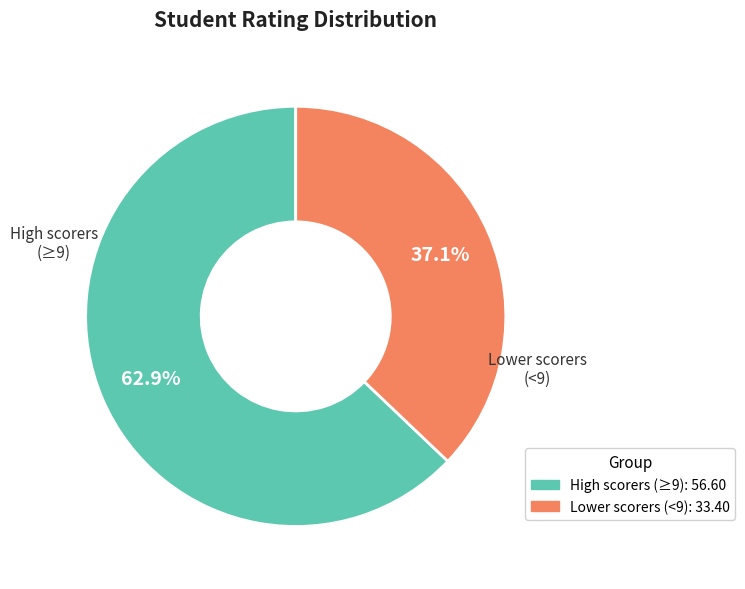

Does any single category account for the majority?

Yes